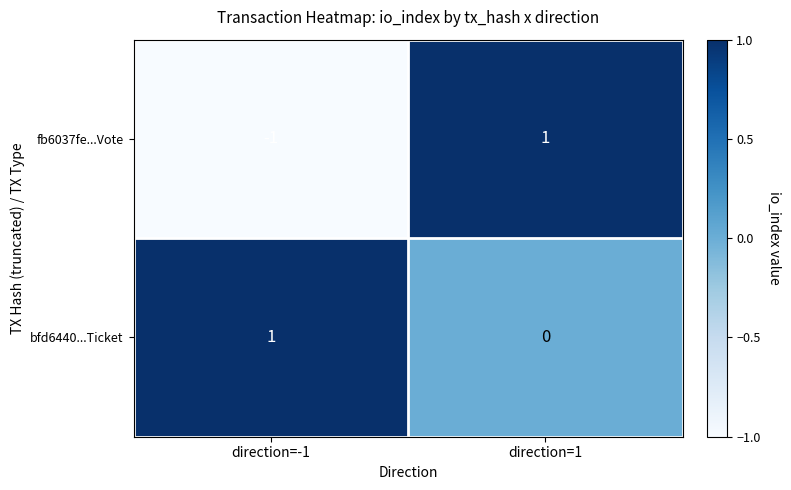

Between direction=-1 and direction=1, which series saw the biggest shift?

fb6037fe...Vote